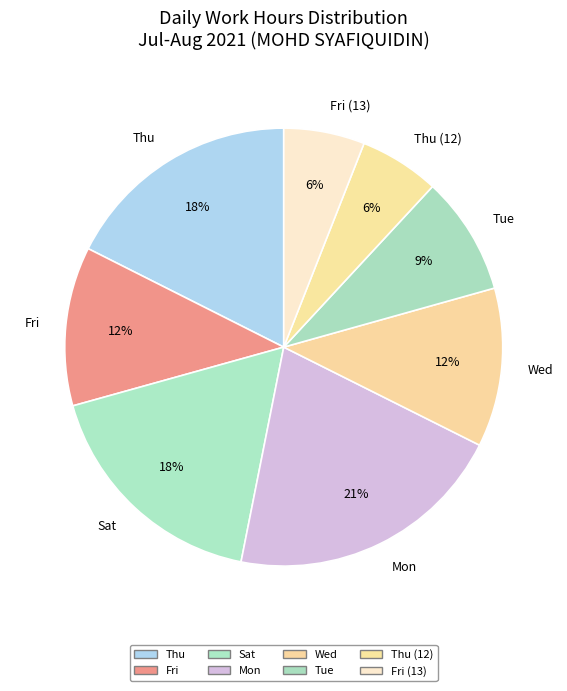

Is it true that Thu (12) is 6% of the pie?

True